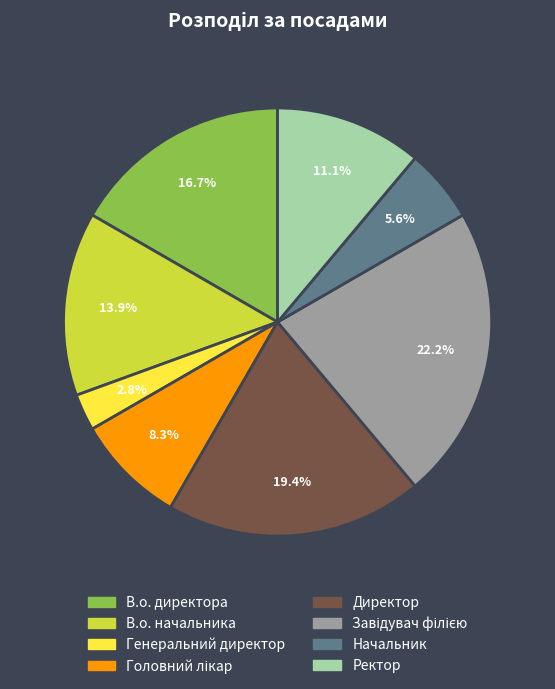

Between Начальник and В.о. начальника, which is larger?

В.о. начальника